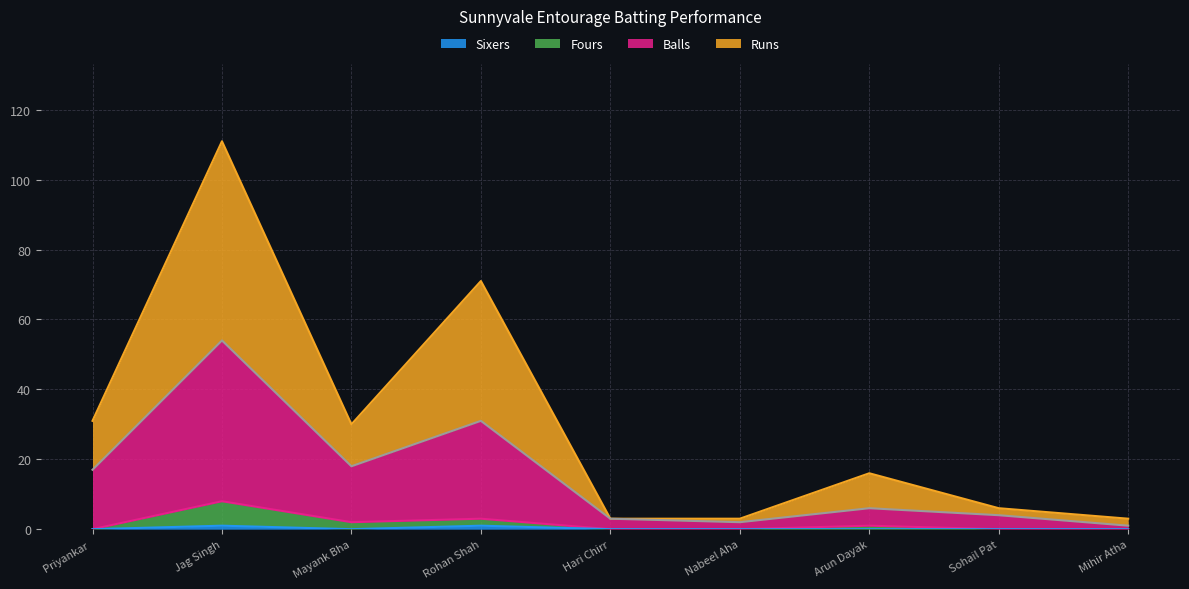

At which category is the sum across all series the highest?

Jag Singh